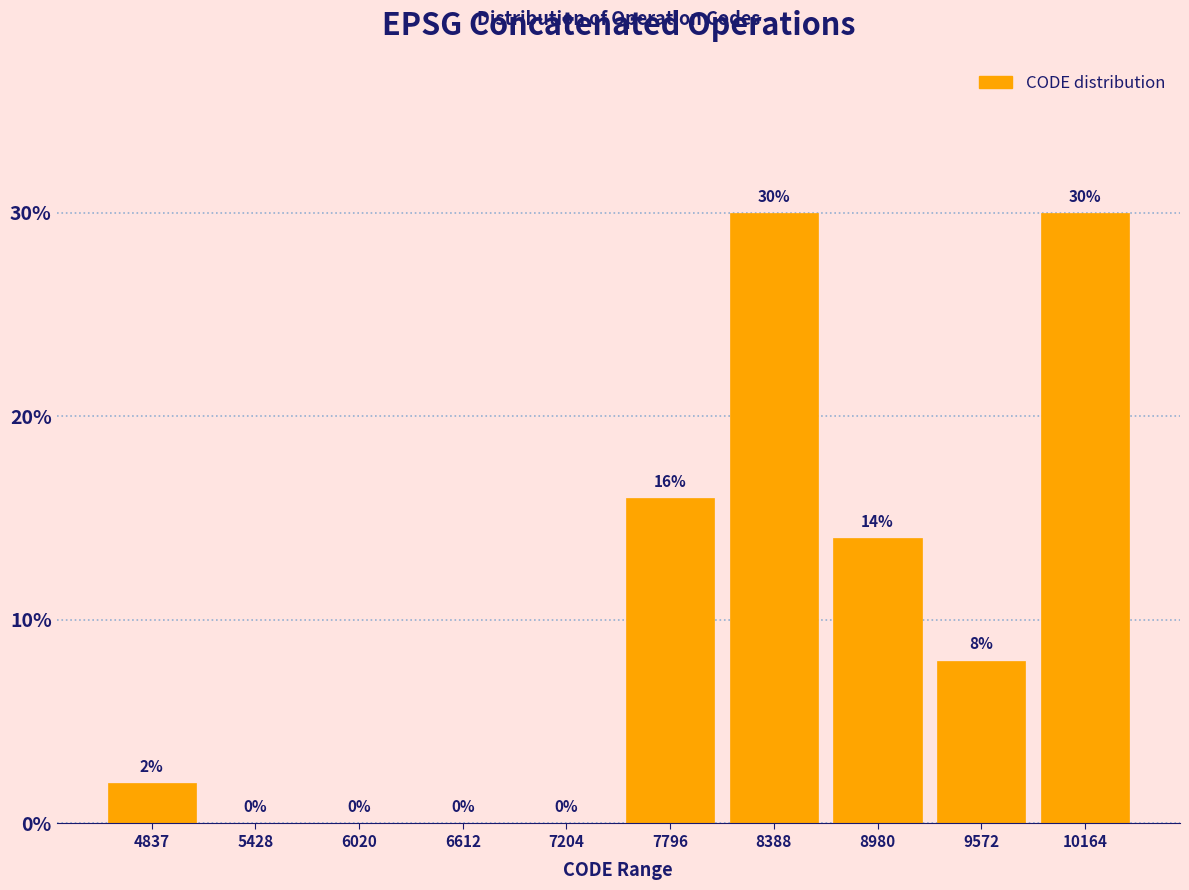

Reading left to right, extract all data points from this chart.

4837=2.0	5428=0.0	6020=0.0	6612=0.0	7204=0.0	7796=16.0	8388=30.0	8980=14.0	9572=8.0	10164=30.0